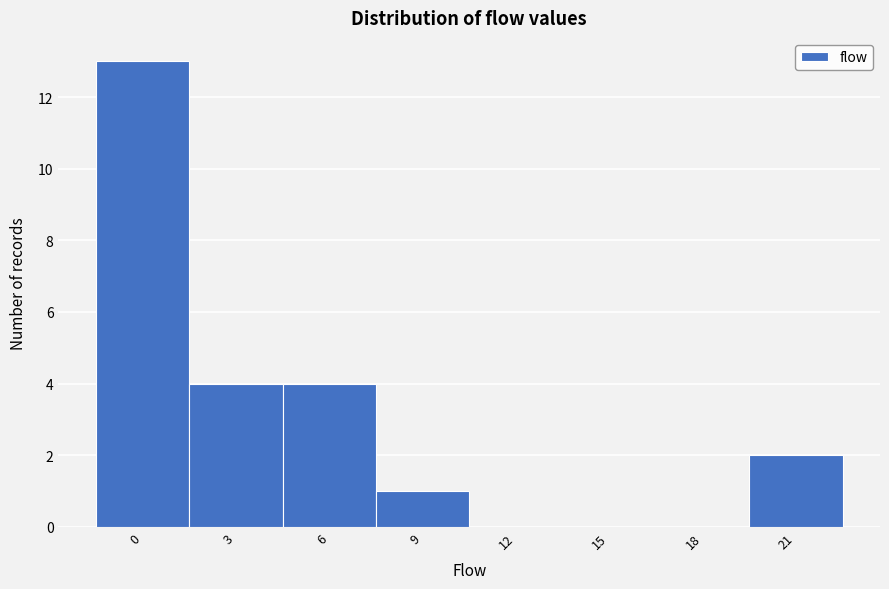

Reading left to right, list all the values displayed in this chart.

0=13	3=4	6=4	9=1	12=0	15=0	18=0	21=2